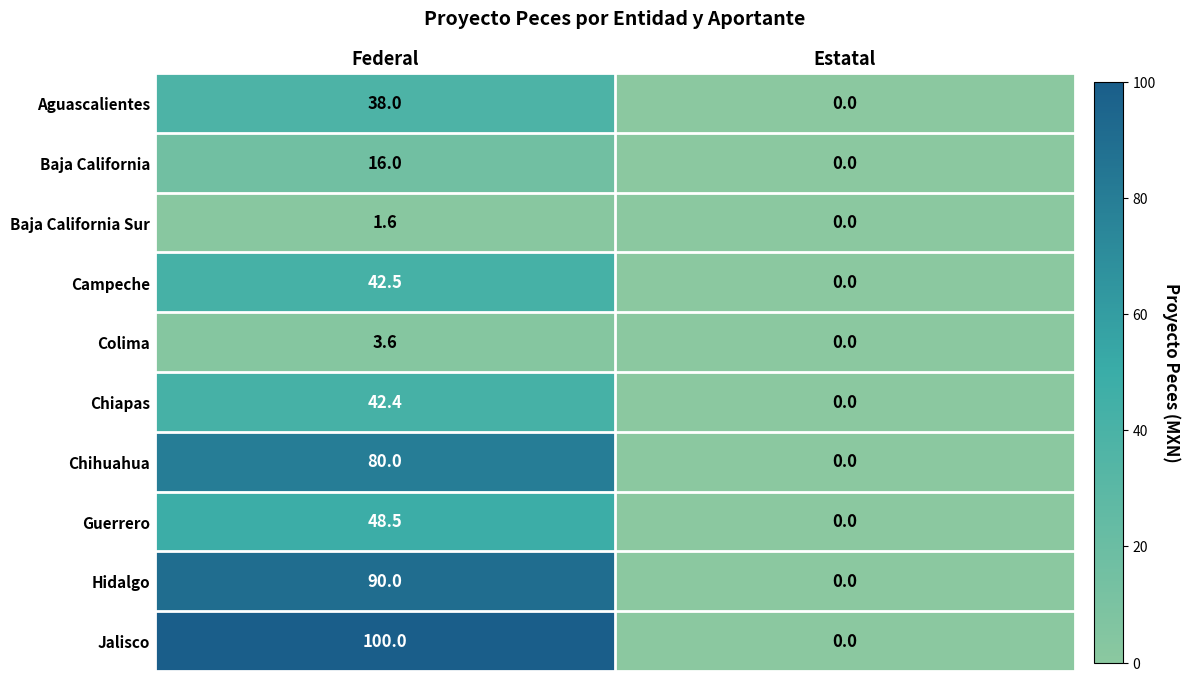

Is it true that Jalisco equals 0.0 at Estatal?

True